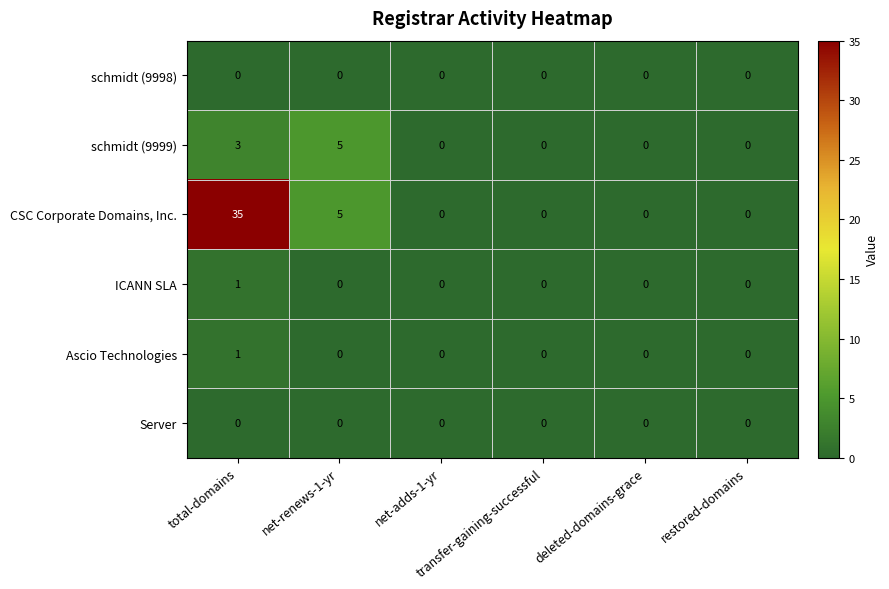

What is the maximum value shown in the chart?

35